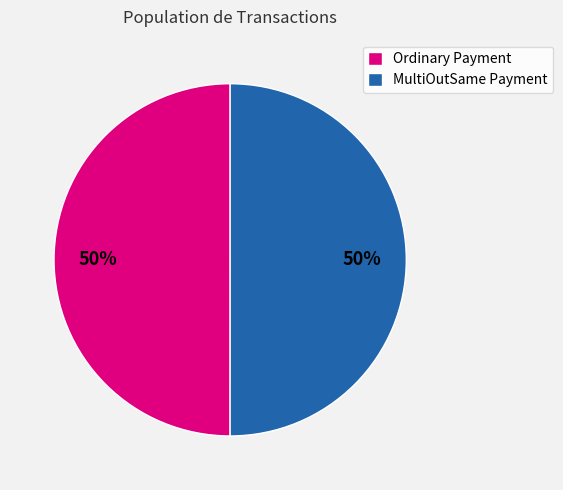

How many slices are in this pie chart?

2